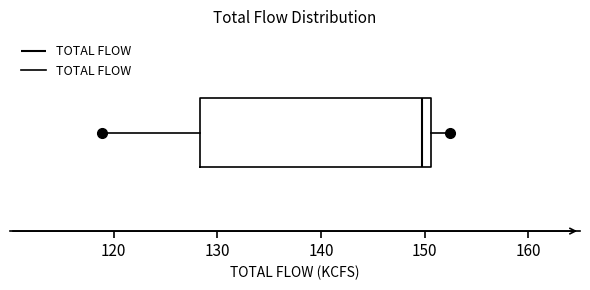

Where does the left whisker of the box end on the x-axis? The values are not printed on the chart, so give them approximately, as read against the axis.

119